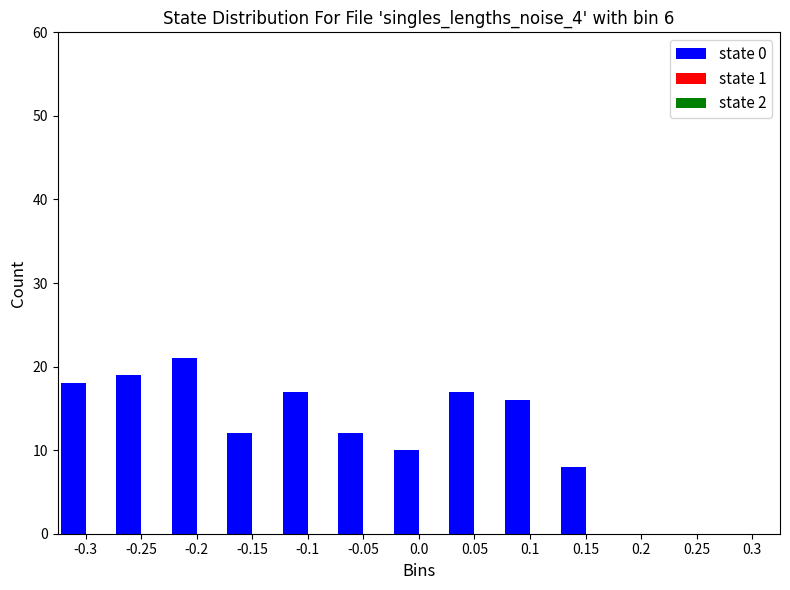

Reading right to left, what are all the values shown in this chart?

0.3=0	0.25=0	0.2=0	0.15=8	0.1=16	0.05=17	0.0=10	-0.05=12	-0.1=17	-0.15=12	-0.2=21	-0.25=19	-0.3=18